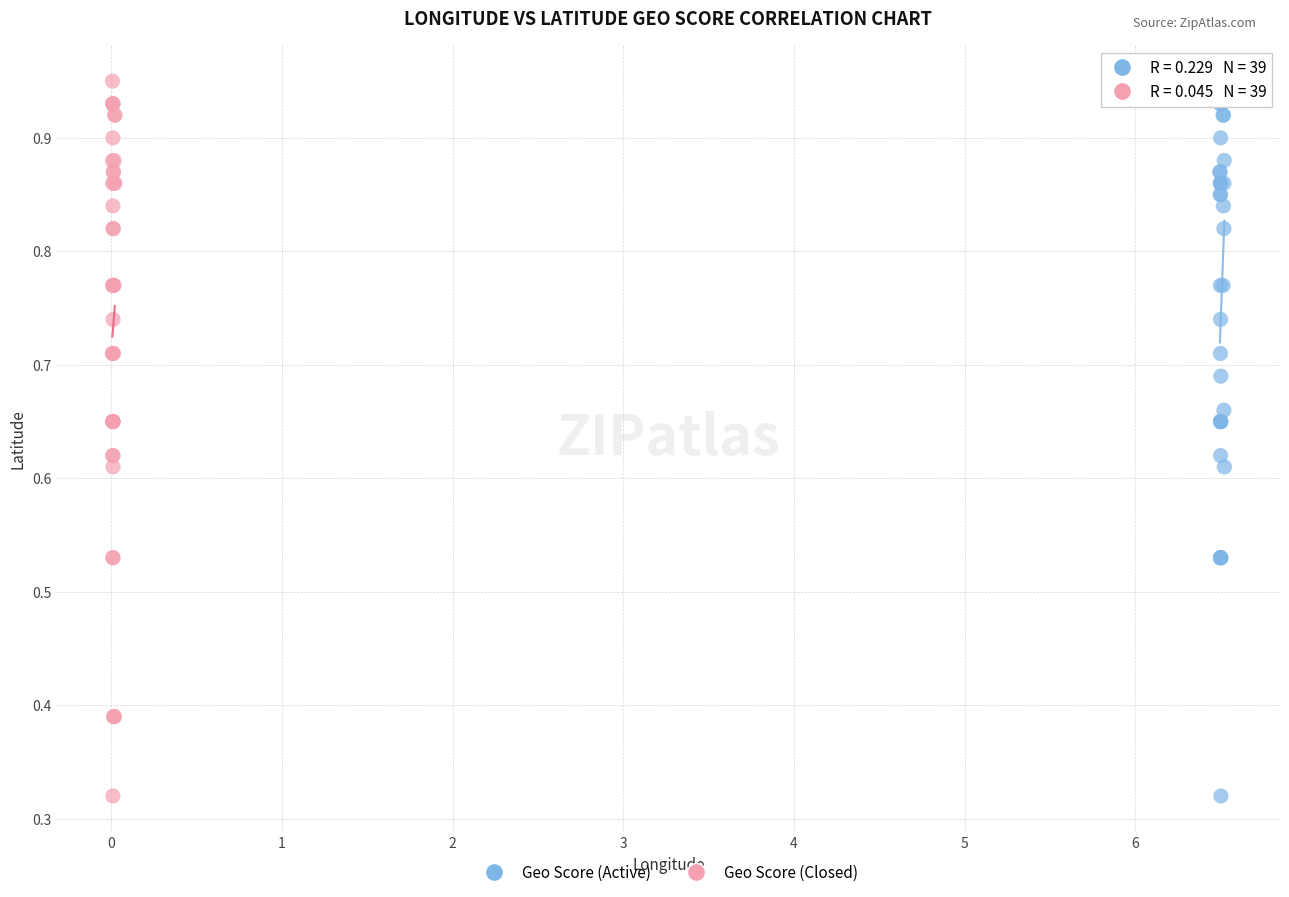

What are all the series names shown in the legend?

Geo Score (Active), Geo Score (Closed)